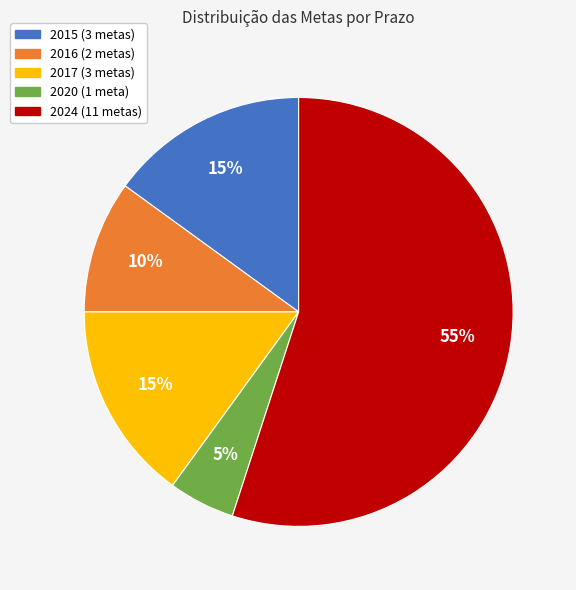

The 2016 slice represents 10% of the pie. True or false?

True